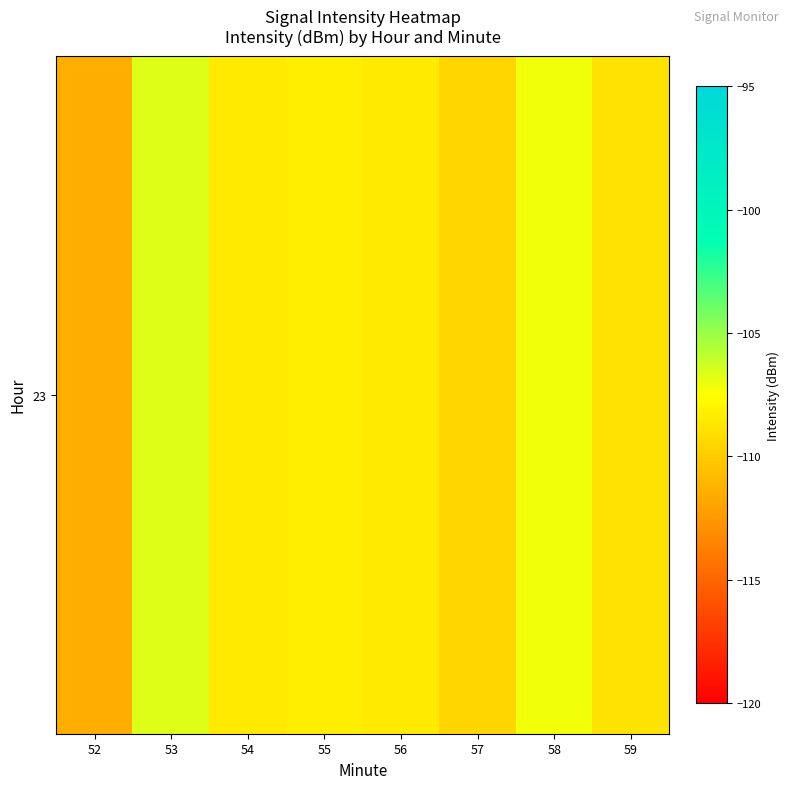

How many values are below -108?

6